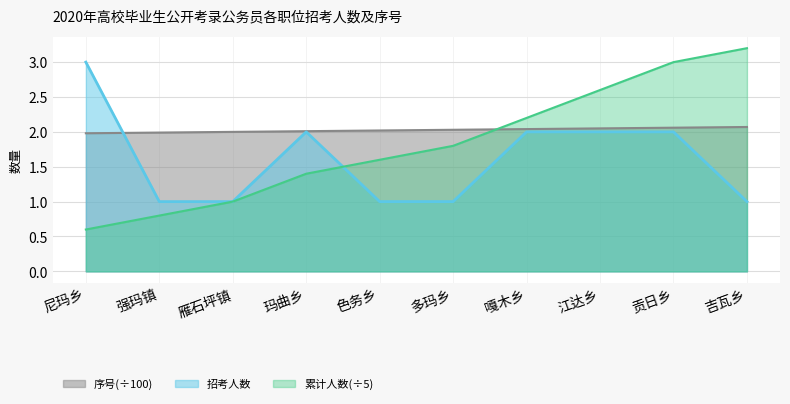

At which label is 序号 closest to 2?

雁石坪镇